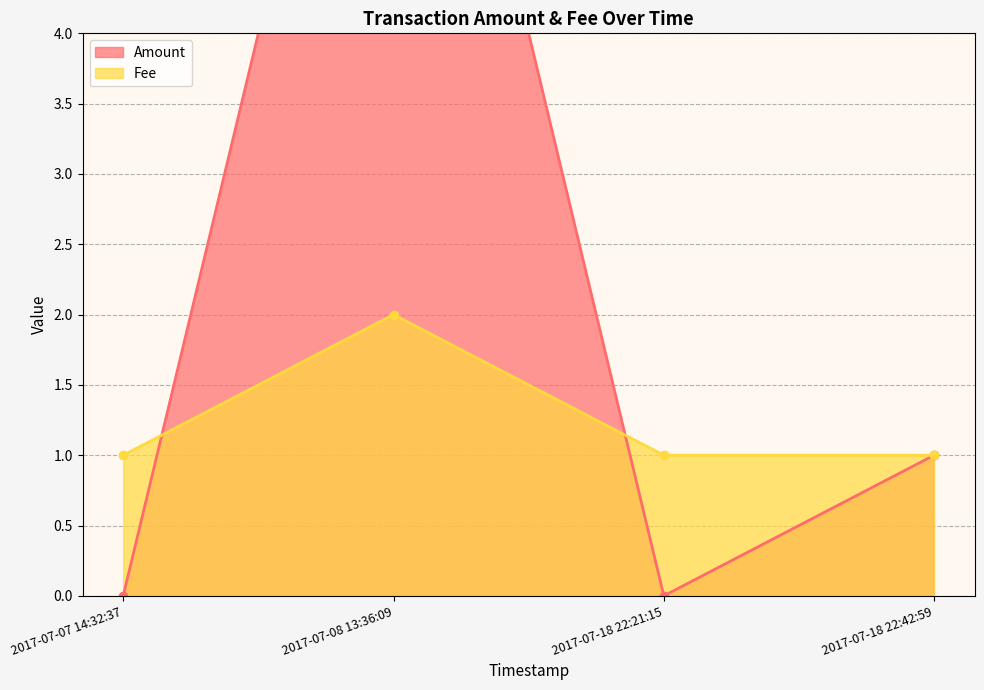

The Fee series shows 3 at 2017-07-08 13:36:09. True or false?

False